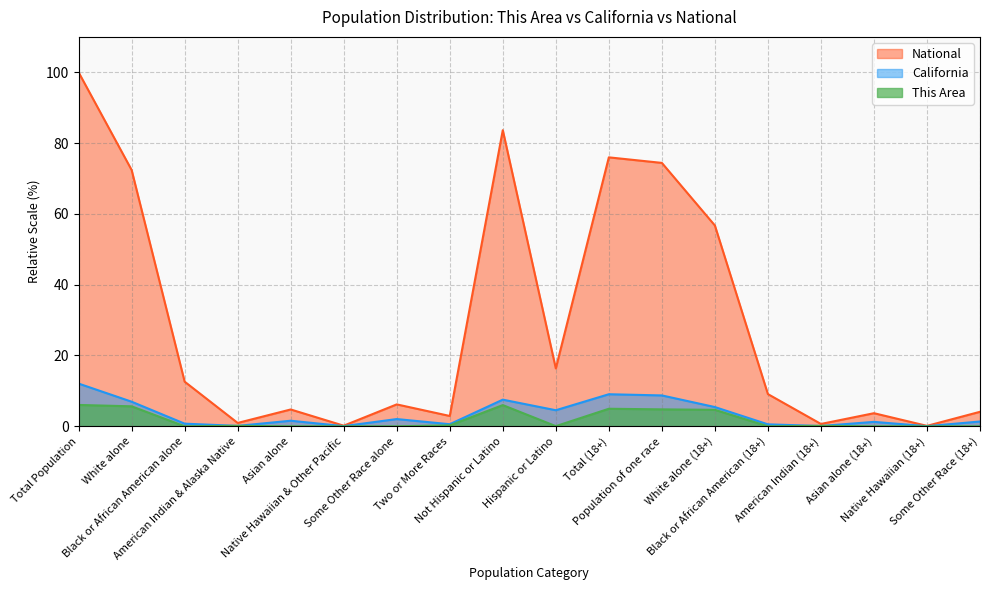

What is the sum of the This Area values at Some Other Race (18+) and White alone?

5.6